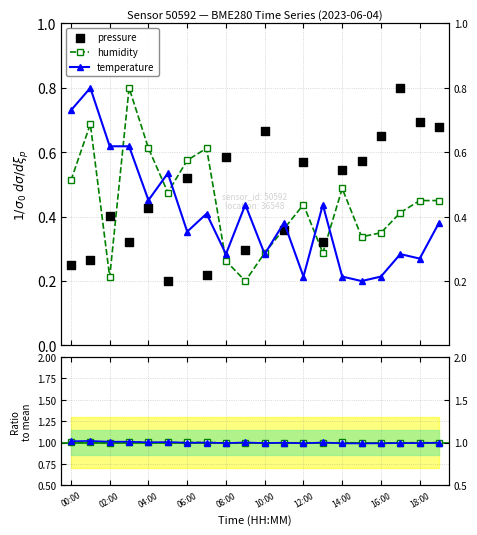

Is the value of humidity at 13 greater than the value of temperature at 00:00?

No